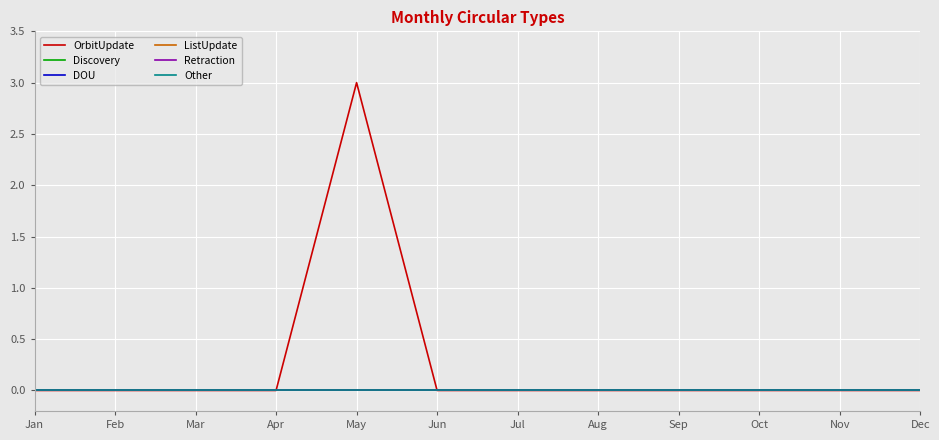

True or false: Discovery and Other intersect in this chart.

False